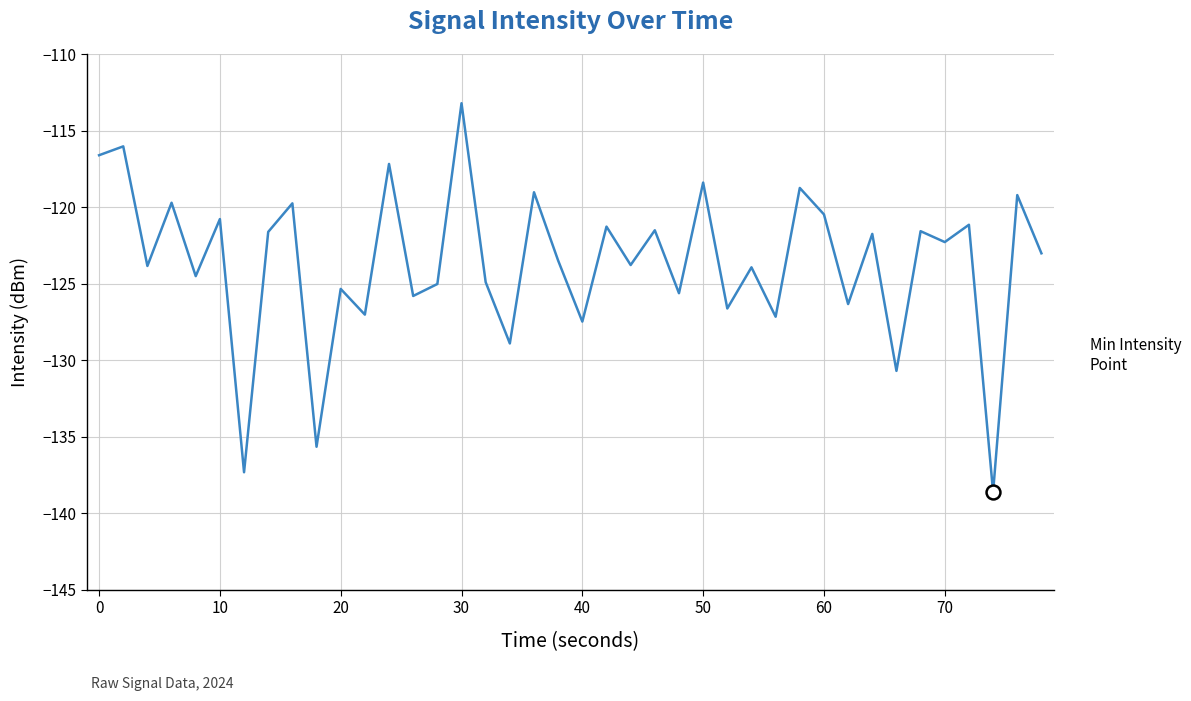

What is the difference between the second highest and minimum values?

22.6